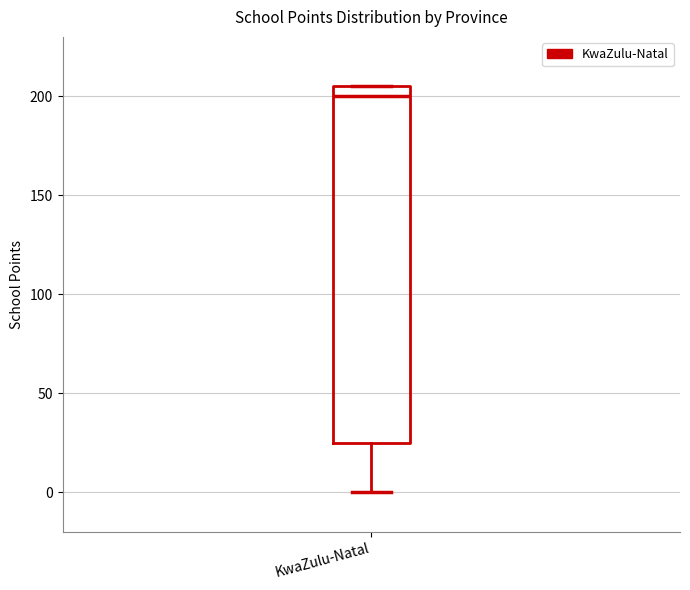

Transcribe this box plot: give where the median line is, the range the box spans, and where the two whiskers end, as read against the y-axis. The values are not printed on the chart, so give them approximately, as read against the axis.

median 200, box 25 to 205, whiskers 0 to 205